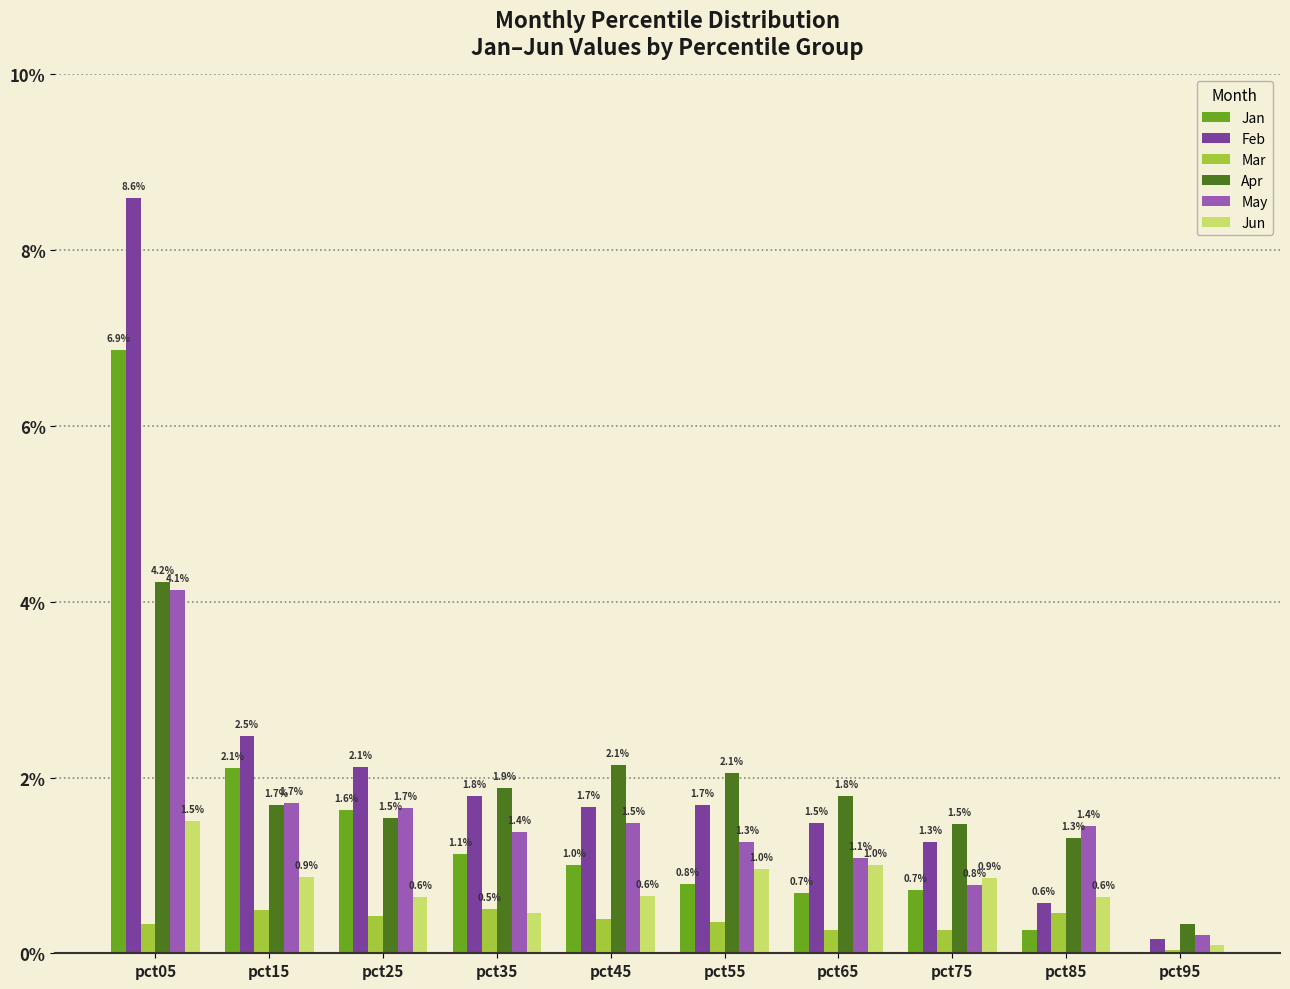

Is it true that Jan equals 1.1 at pct35?

True